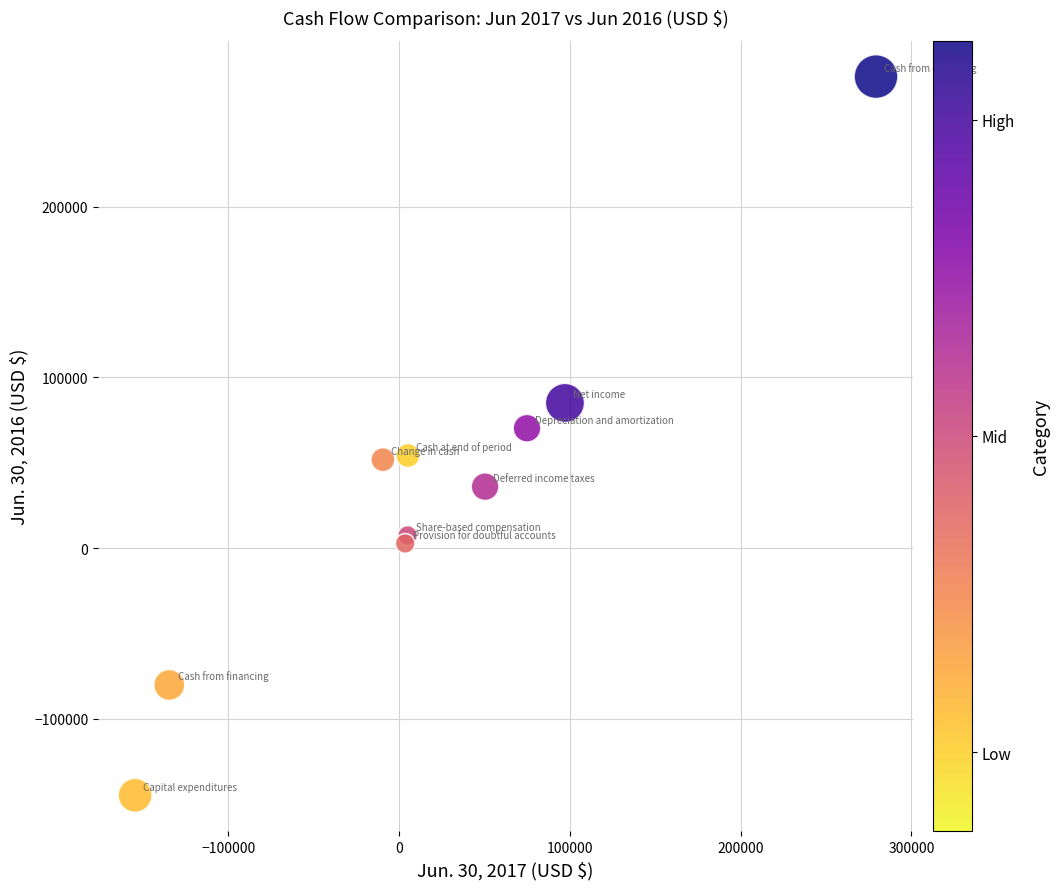

What is the range of Y values (max minus min)?

420975